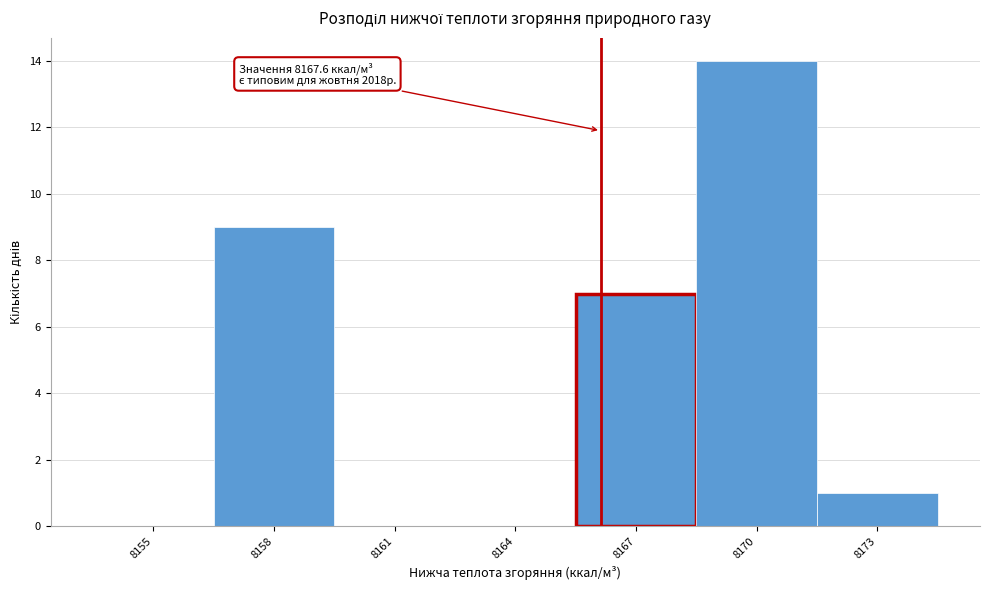

Reading left to right, what are all the values shown in this chart?

8155=0	8158=9	8161=0	8164=0	8167=7	8170=14	8173=1